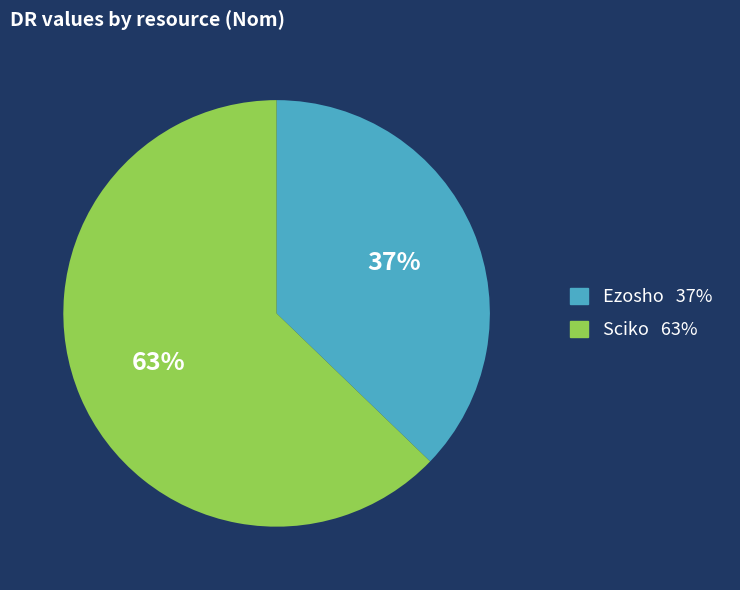

To the nearest percent, what is the combined percentage of Sciko and Ezosho?

100%